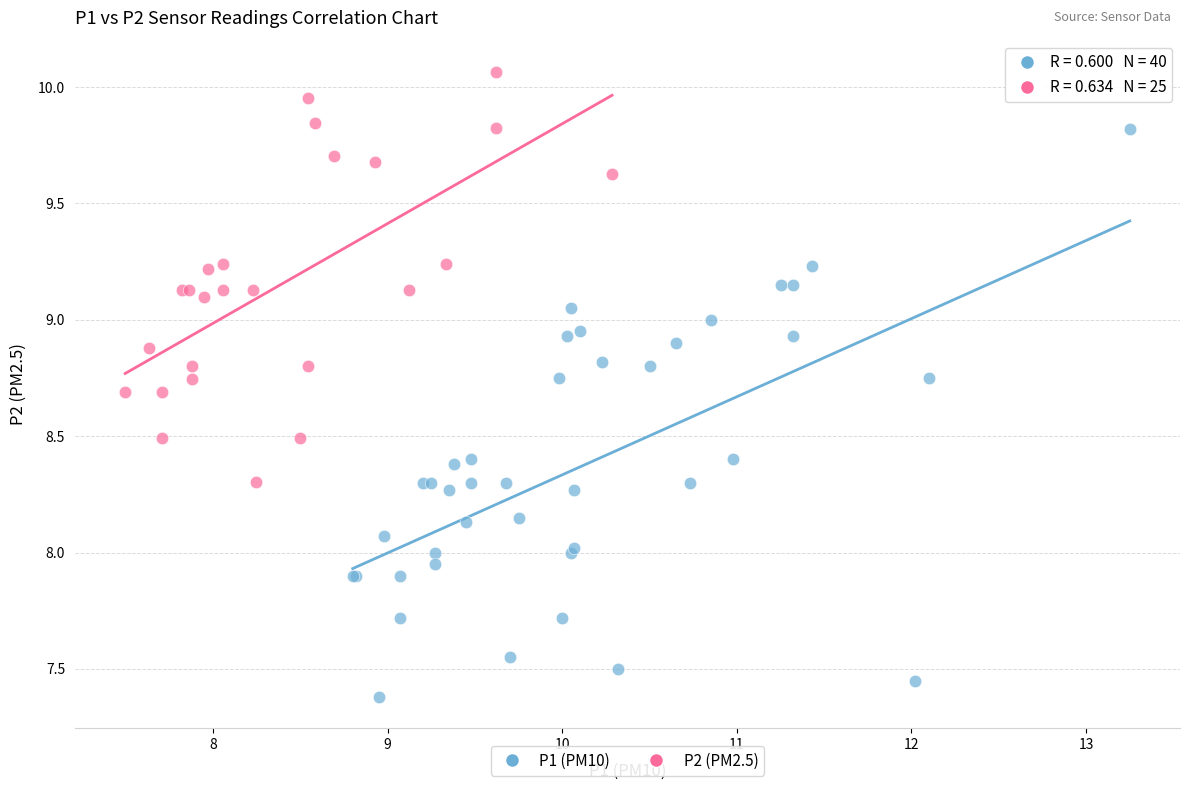

Which series has the widest spread of Y values?

P1 (PM10)